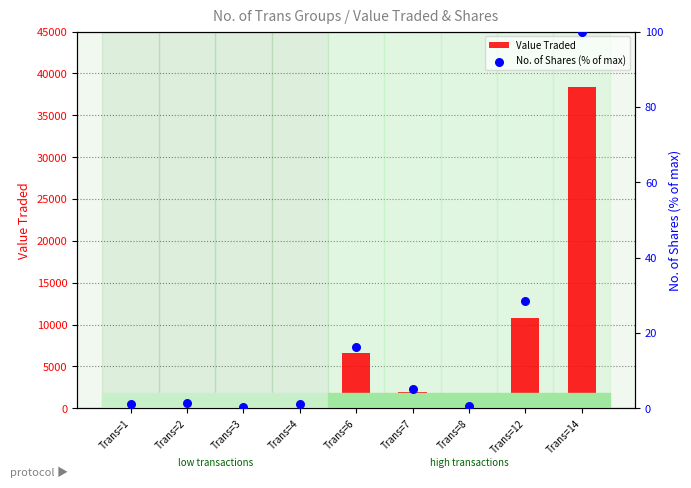

What is the total value across all series at Trans=14?

38503.0